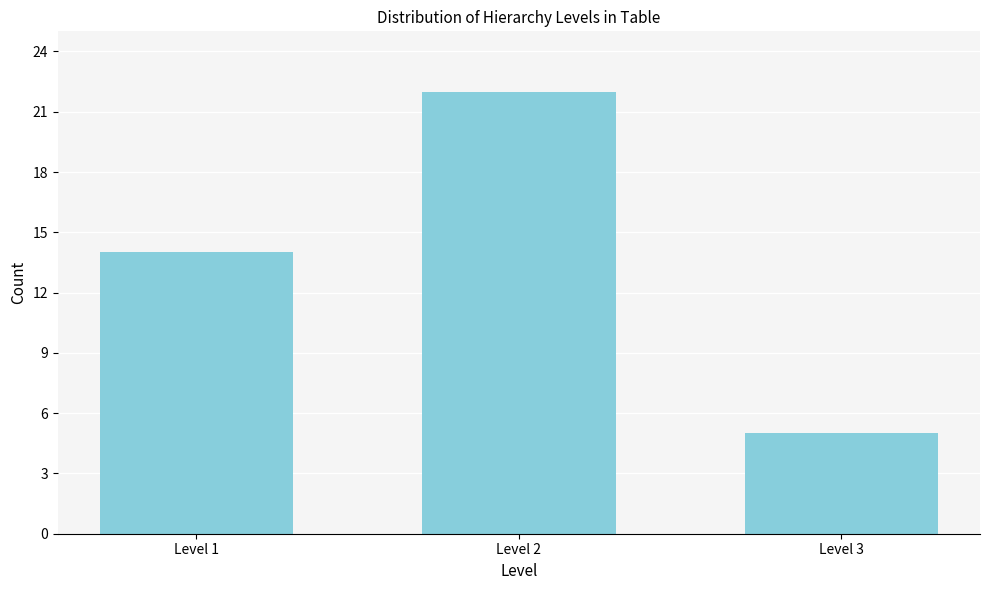

Reading left to right, extract all data points from this chart.

Level 1=14	Level 2=22	Level 3=5